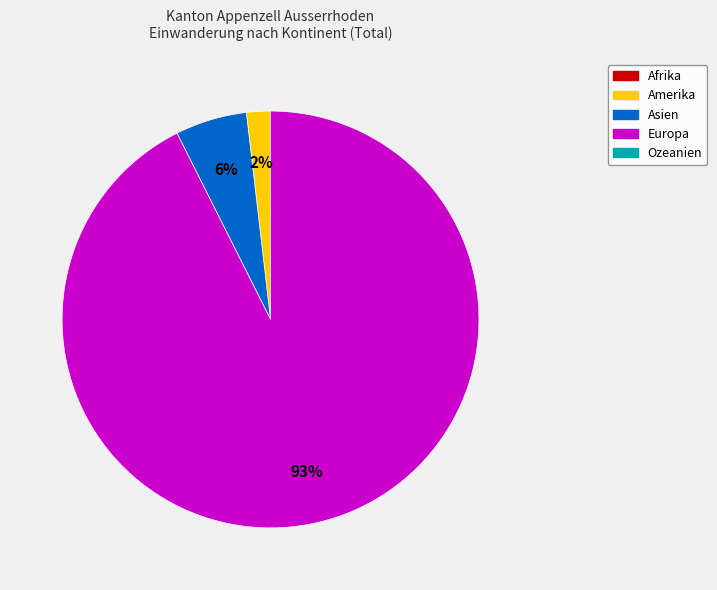

To the nearest percent, what is the average slice percentage?

33%